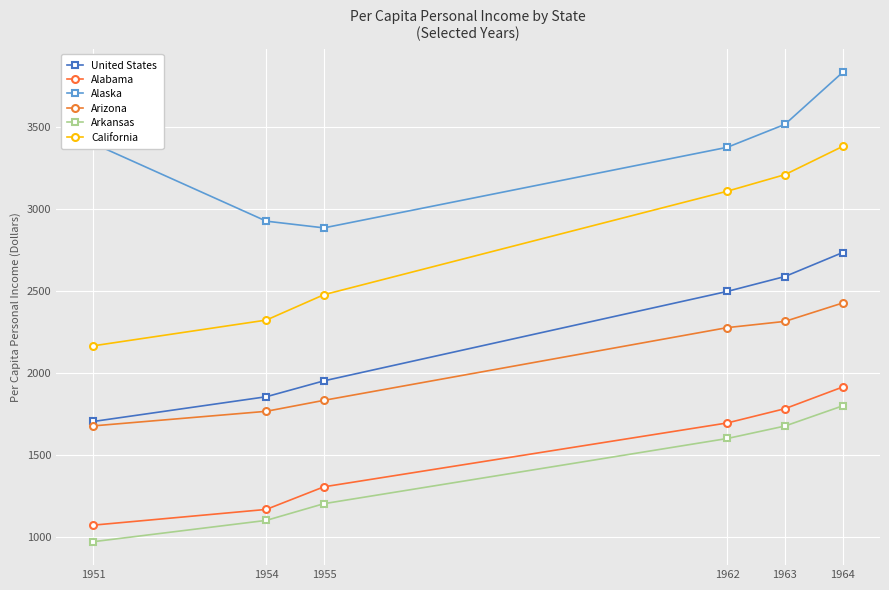

Which label corresponds to the smallest value in the chart?

1951